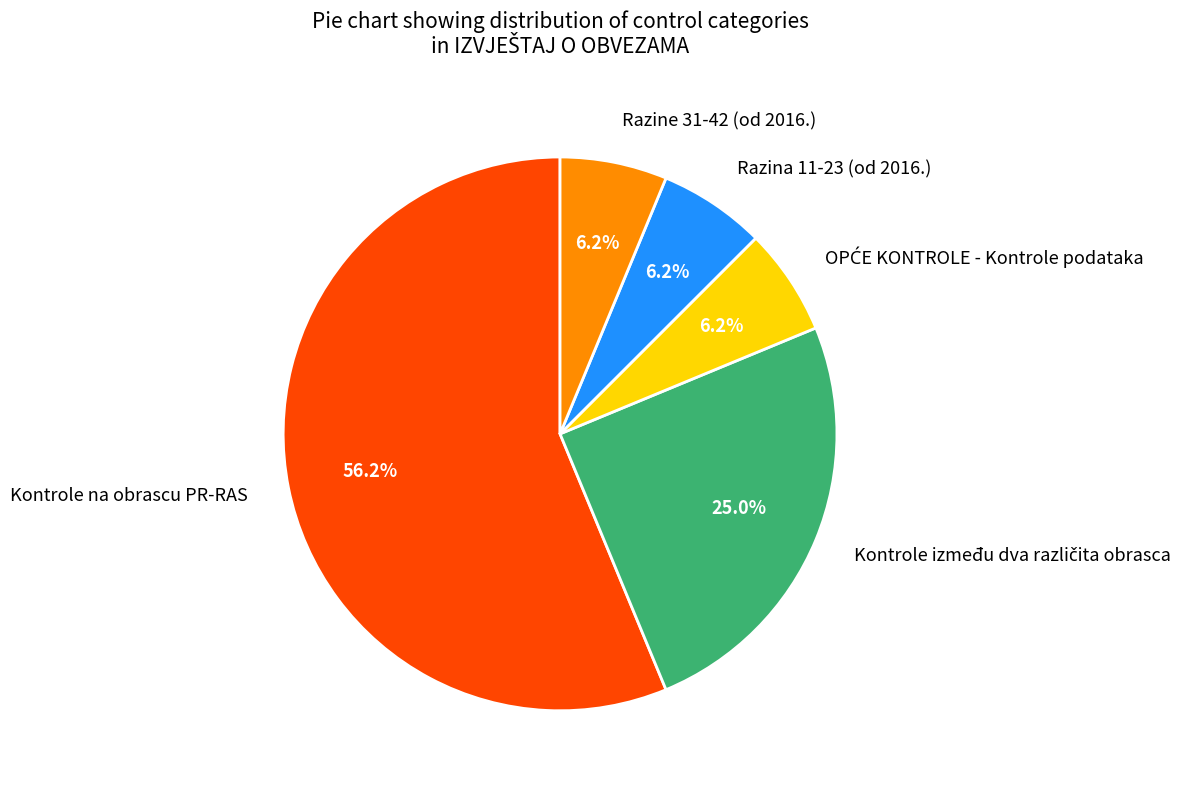

Which category has the biggest portion of the pie?

Kontrole na obrascu PR-RAS